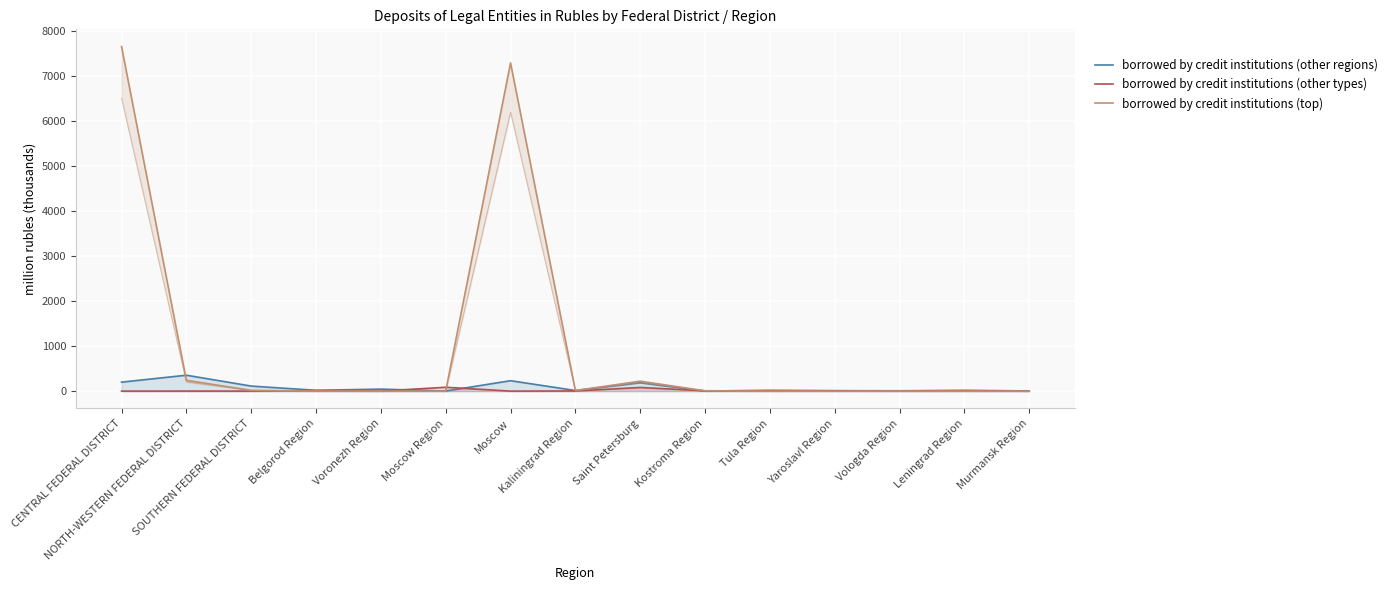

What is the label of the 14th point from the right?

NORTH-WESTERN FEDERAL DISTRICT